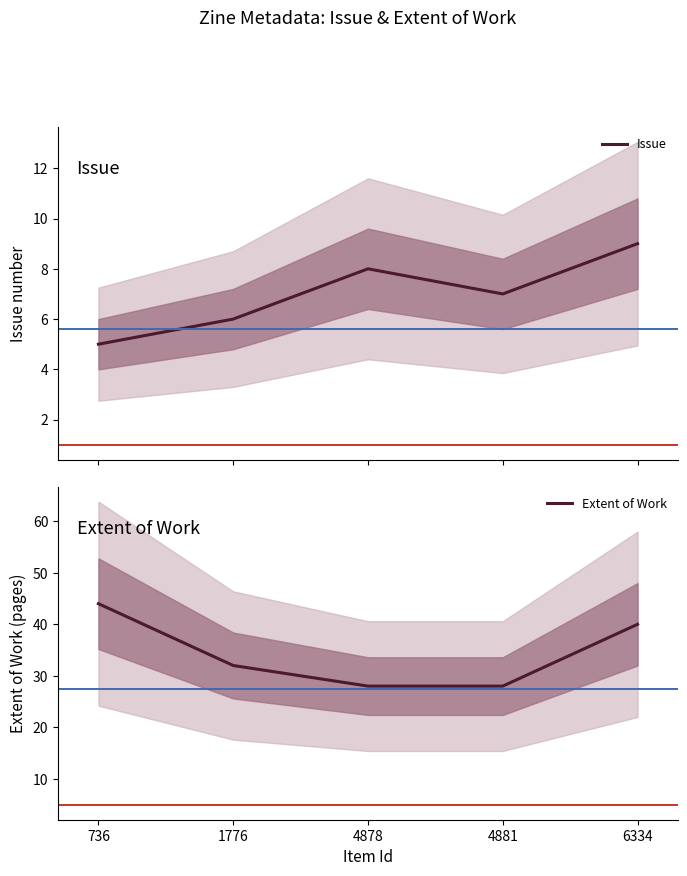

What is the total value across all series at 1776?

38